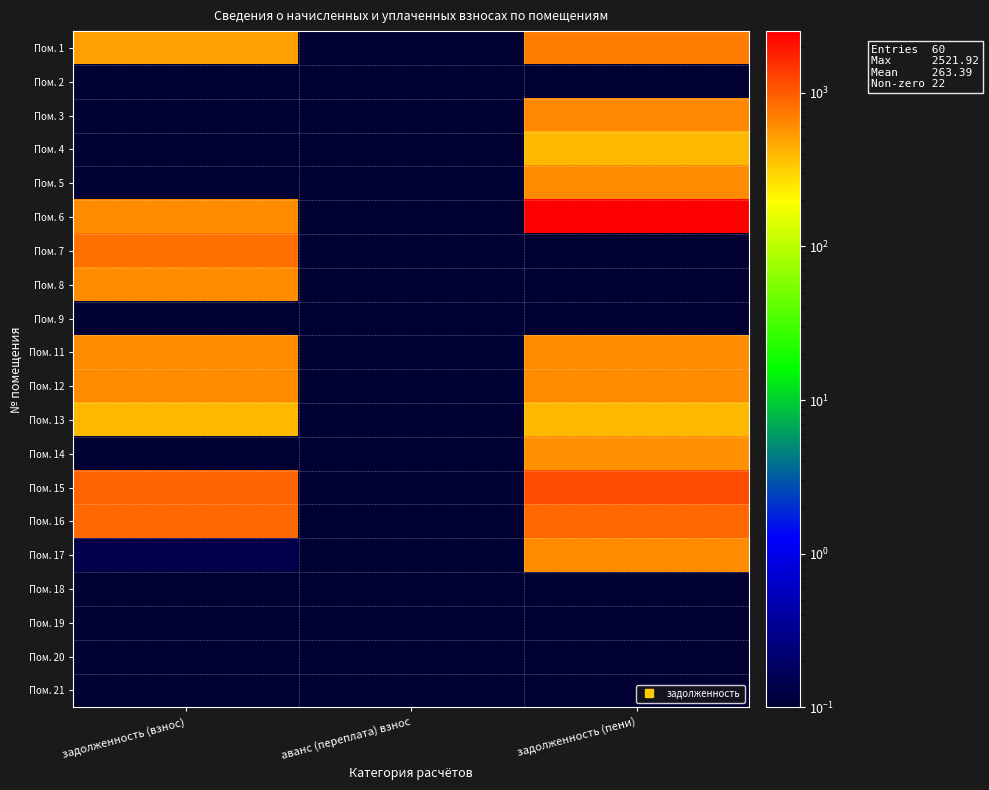

What is the spread (max minus min) of values at задолженность (пени)?

2521.9